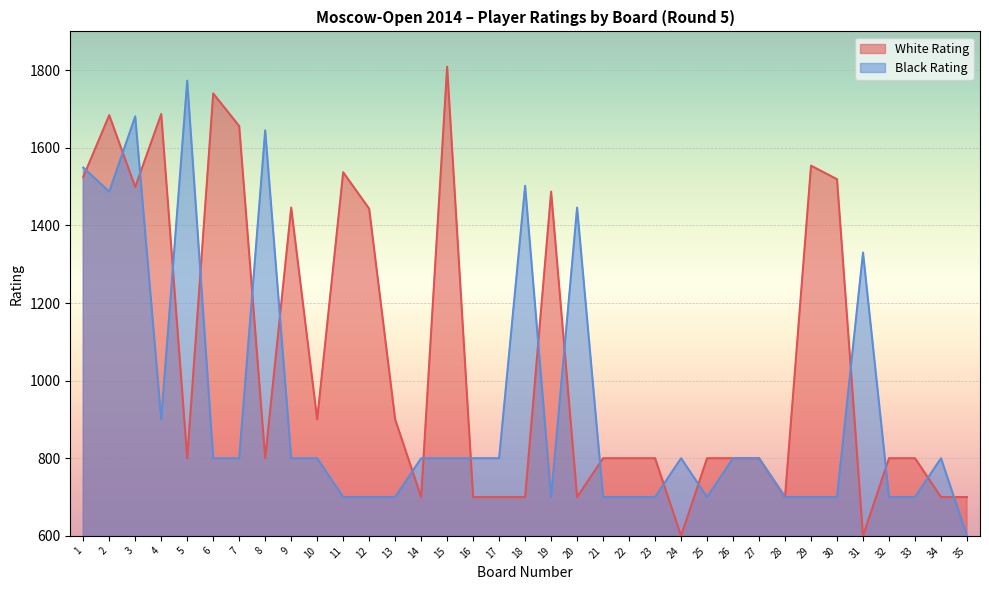

Rank the categories by Black Rating value from highest to lowest.

5, 3, 8, 1, 18, 2, 20, 31, 4, 6, 7, 9, 10, 14, 15, 16, 17, 24, 26, 27, 34, 11, 12, 13, 19, 21, 22, 23, 25, 28, 29, 30, 32, 33, 35